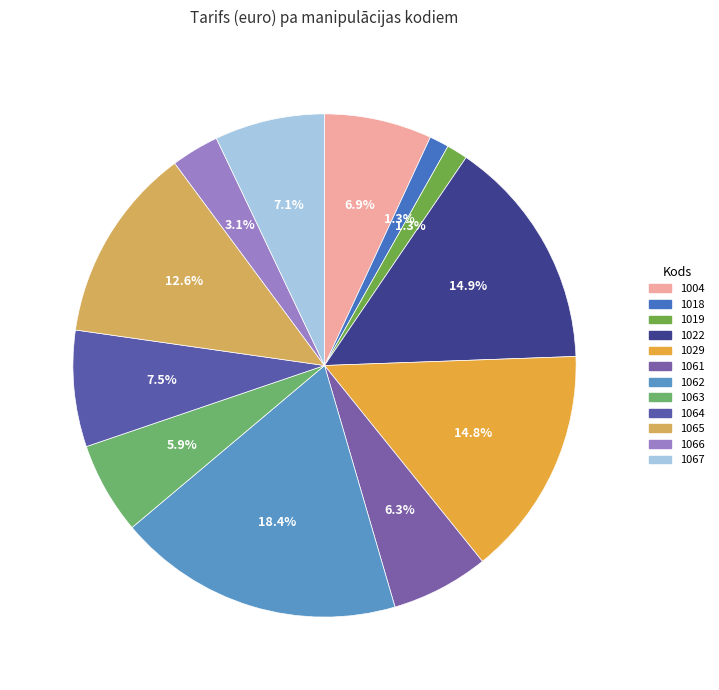

To the nearest percent, what is the average slice percentage?

8%